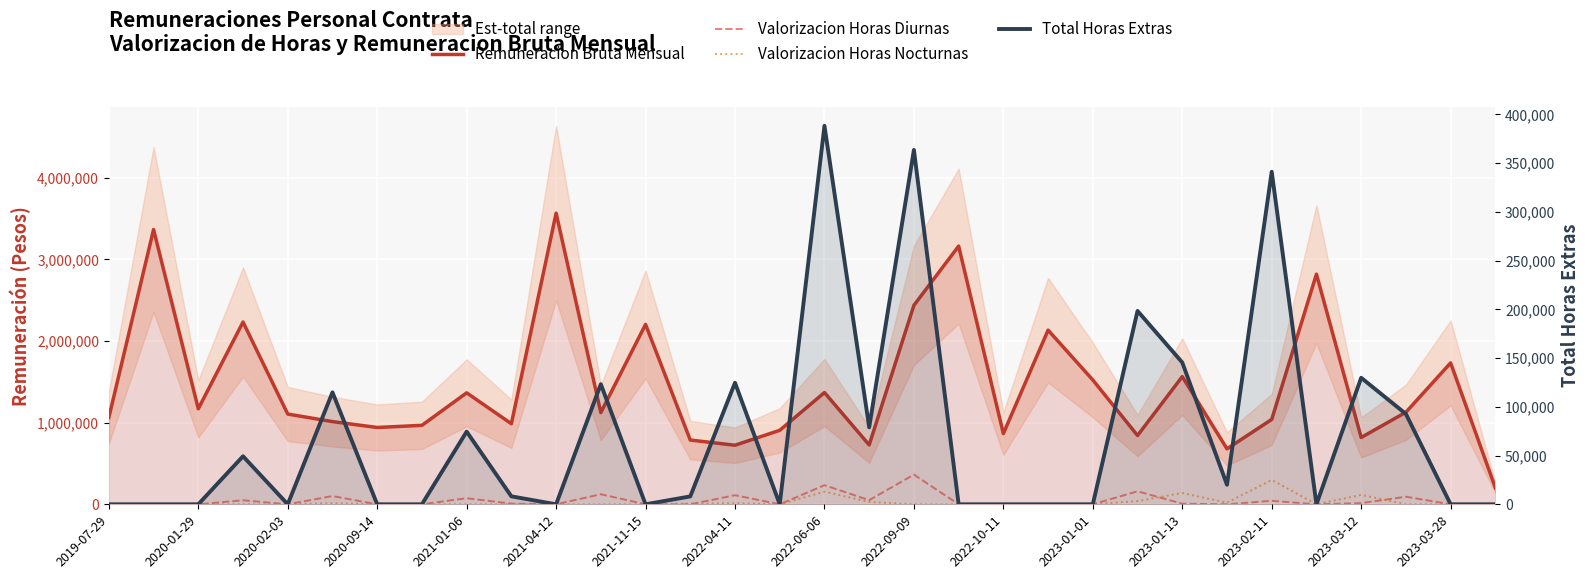

How many interior local valleys does the Remuneracion Bruta Mensual series have?

10